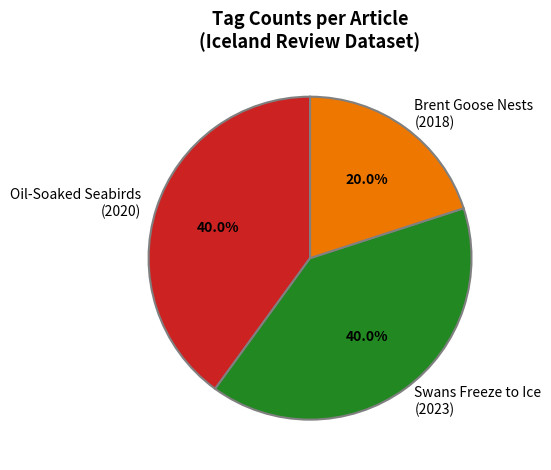

Which category has the smallest portion of the pie?

Brent Goose Nests (2018)